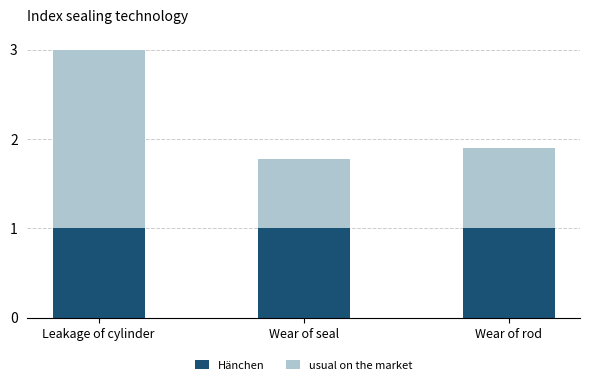

What is the total value across all series at Wear of seal?

1.8